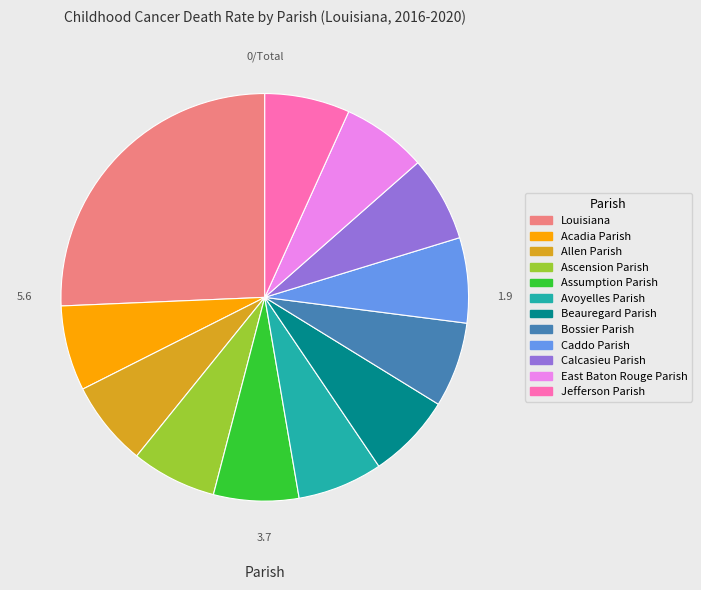

How many slices are in this pie chart?

12